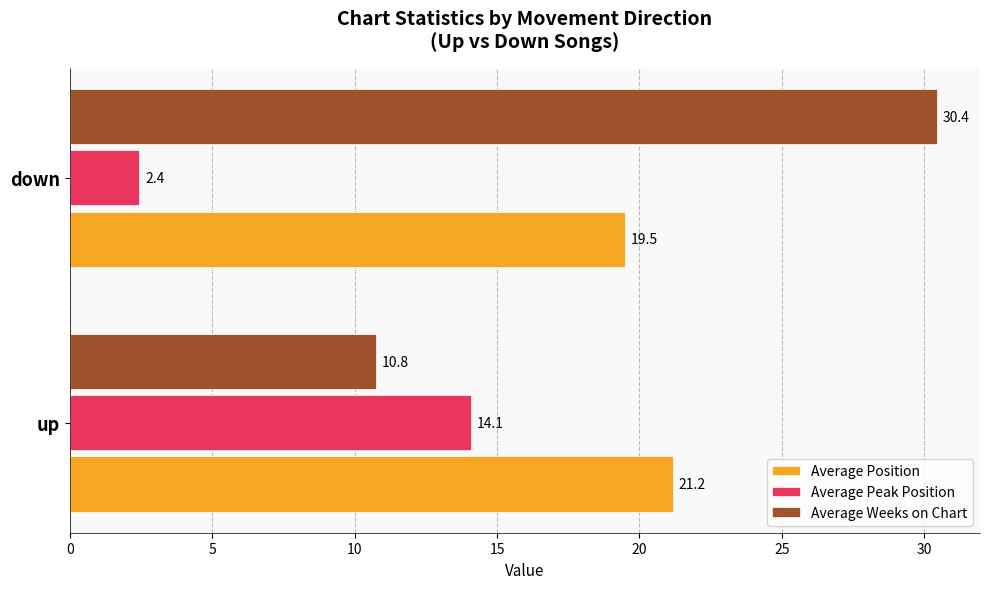

What is the difference between the maximum and minimum values in the Average Weeks on Chart series?

19.7